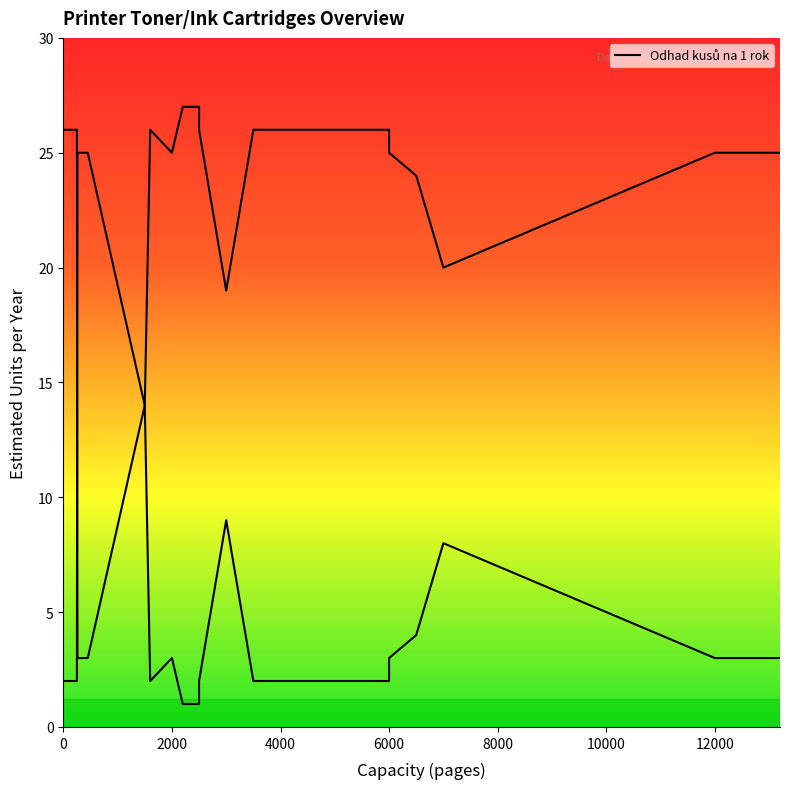

The chart shows a value of 4 at 15. True or false?

False